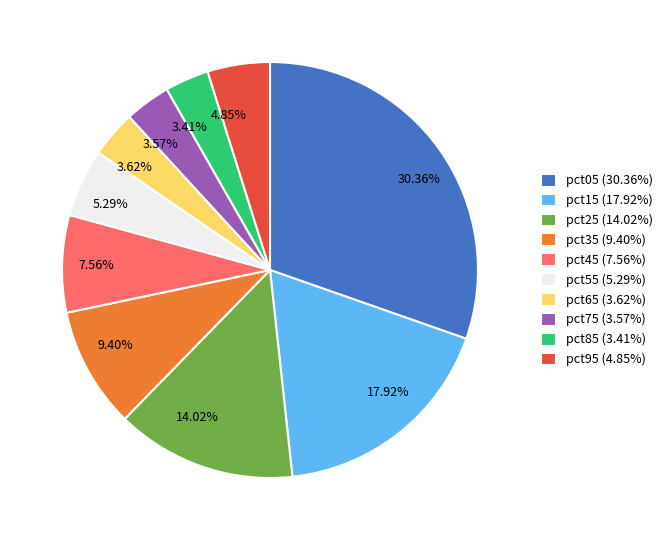

Which category has the biggest portion of the pie?

pct05